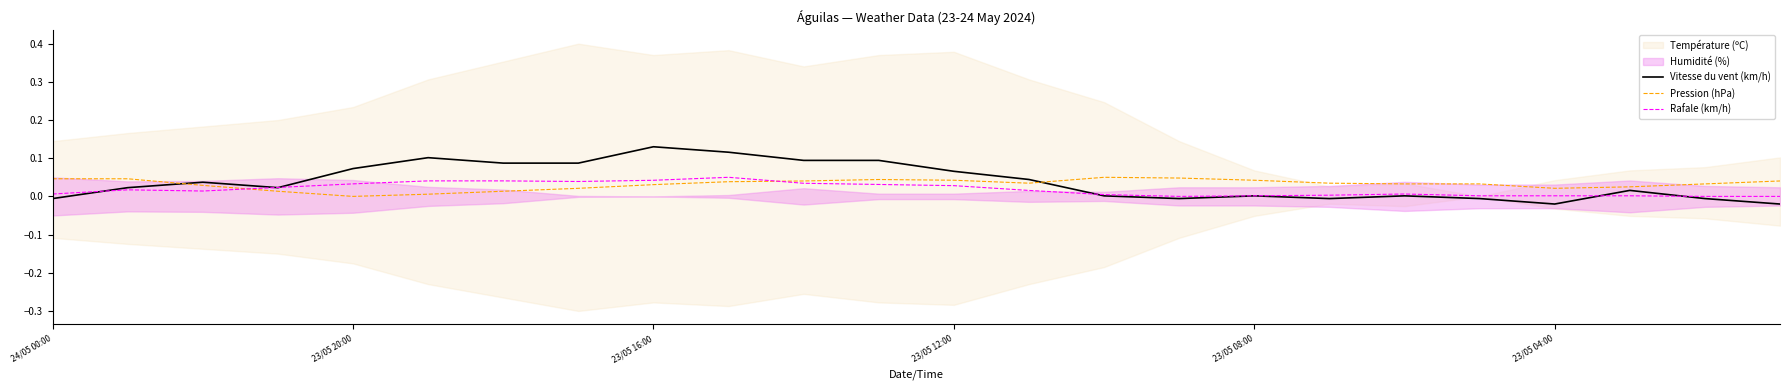

How many interior local valleys does the Pression (hPa) series have?

3